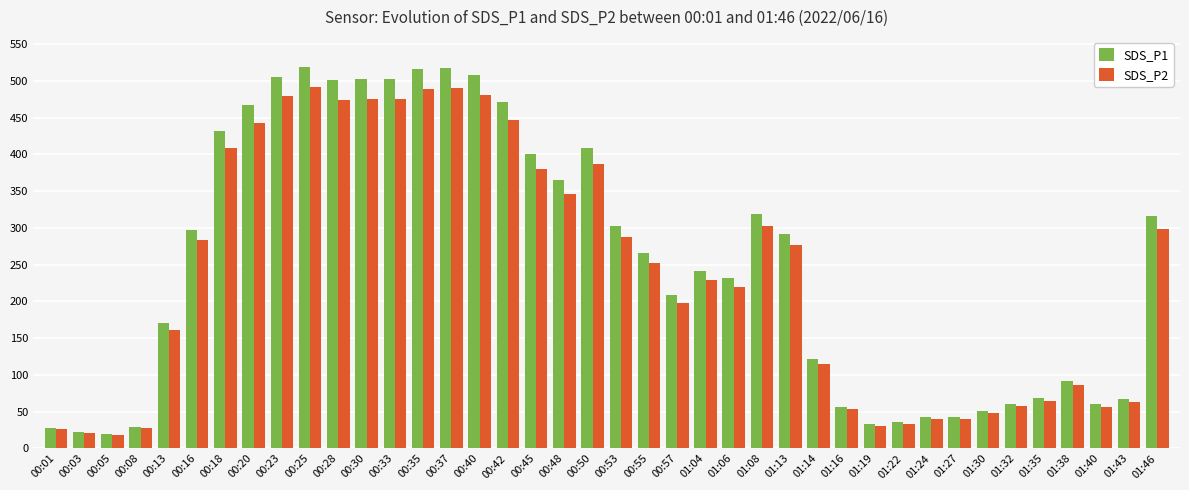

At how many categories does at least one series exceed 456?

10